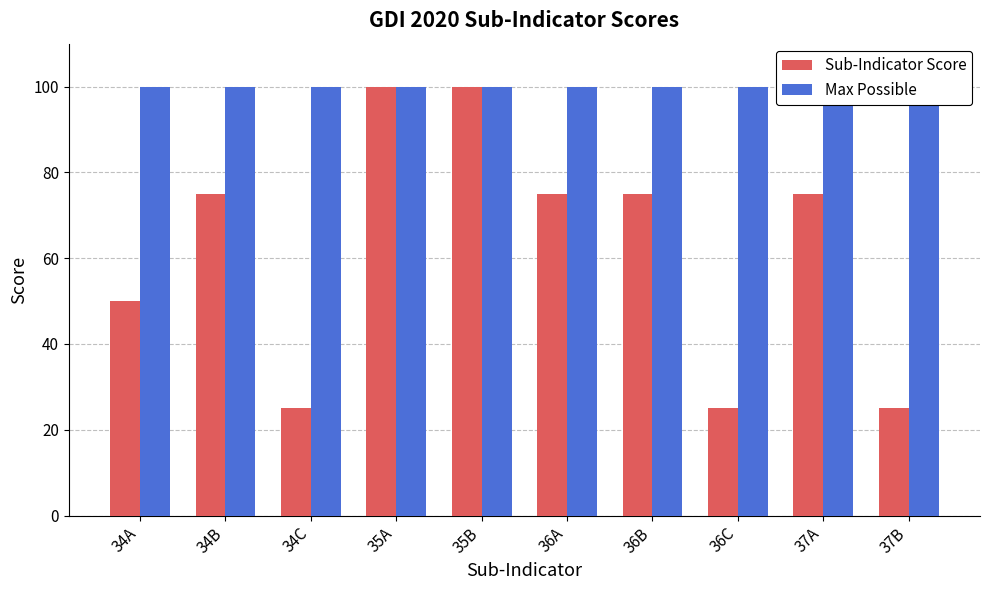

Count the Sub-Indicator Score values in the range 25 to 75.

8